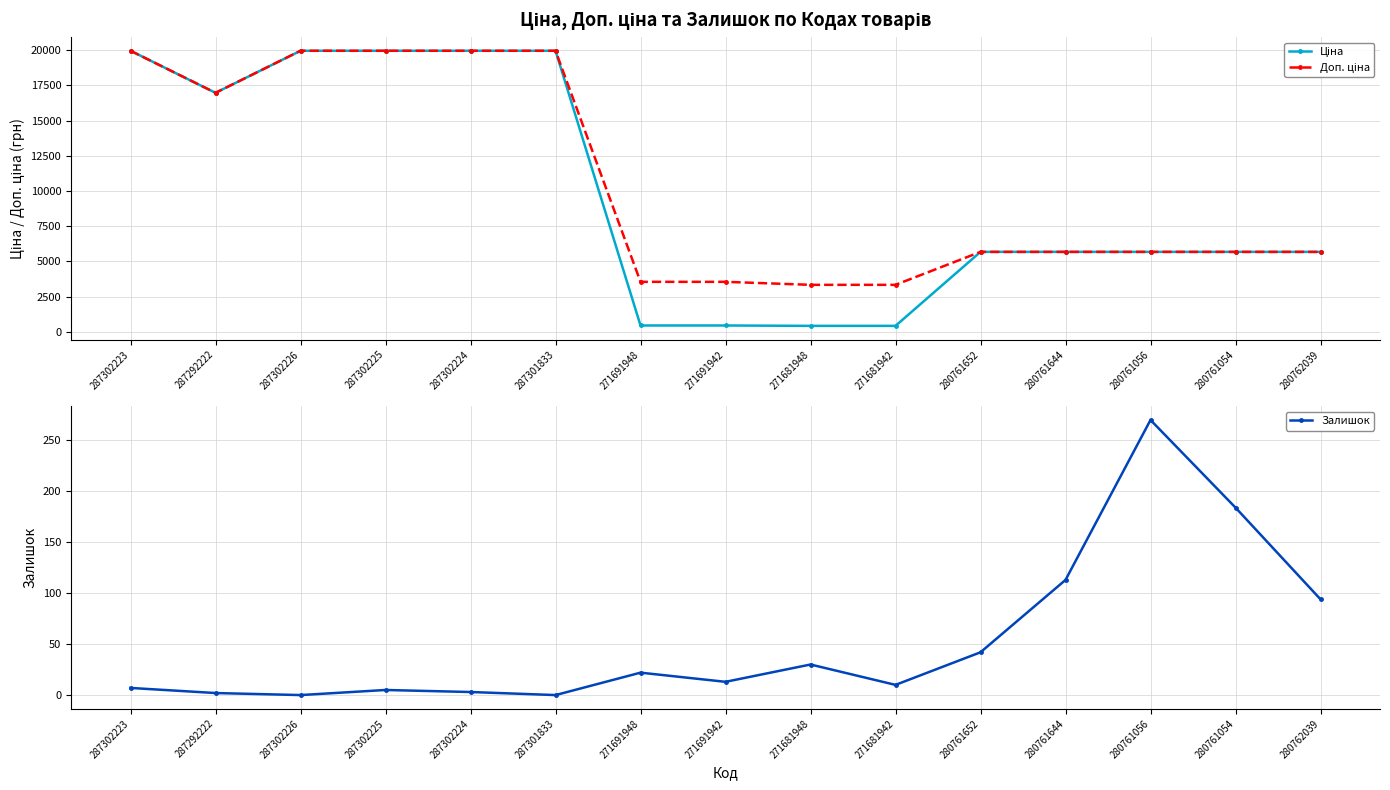

What position from the left is 287302225?

4